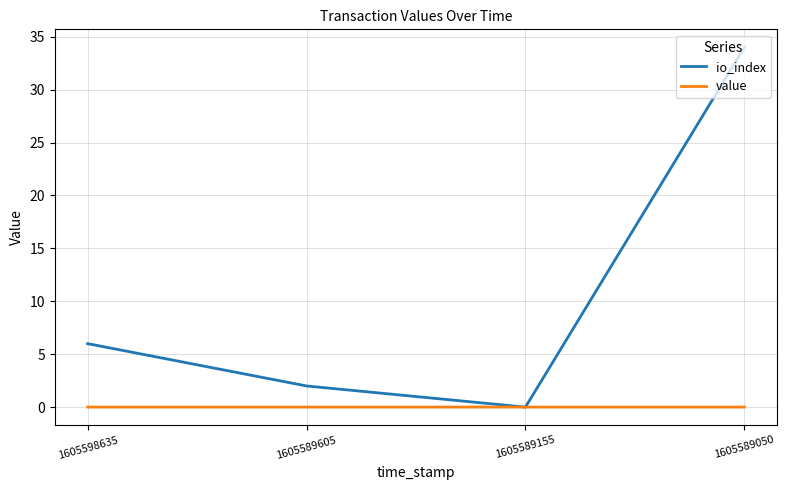

Does the chart display data point markers on the line(s)?

No